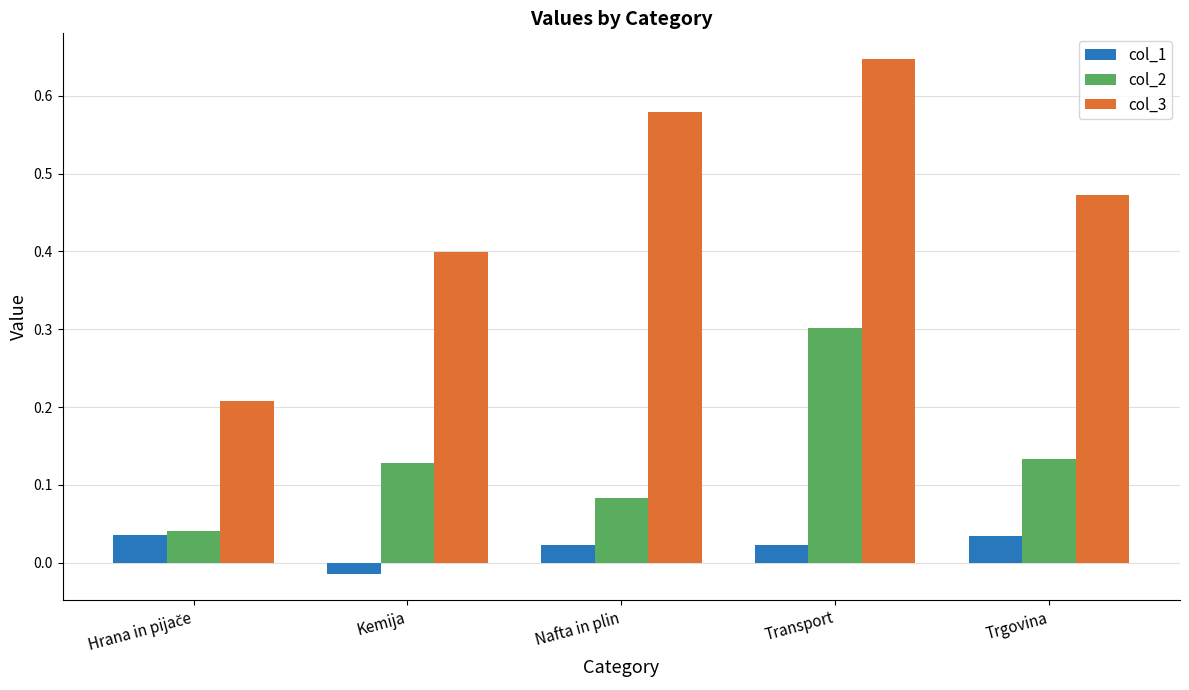

What is the spread (max minus min) of values at Kemija?

0.4